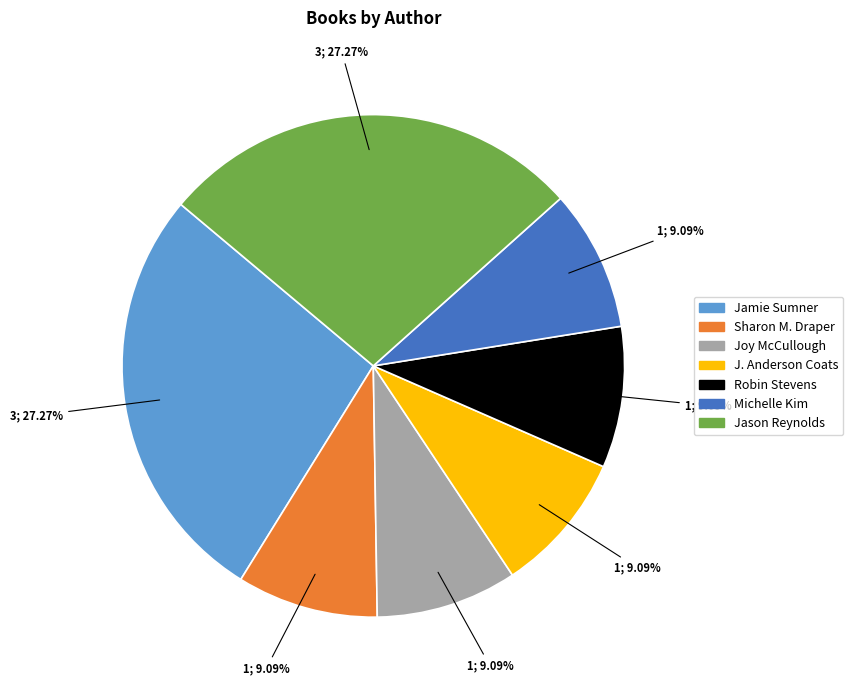

What is the ratio of the value at Sharon M. Draper to the value at Robin Stevens?

1.0